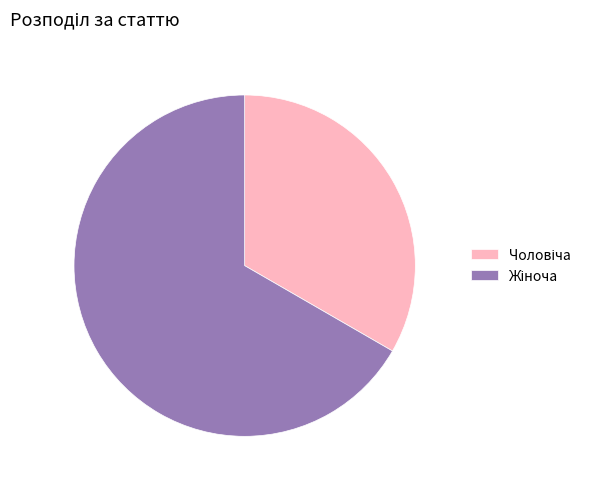

Does any single category account for the majority?

Yes